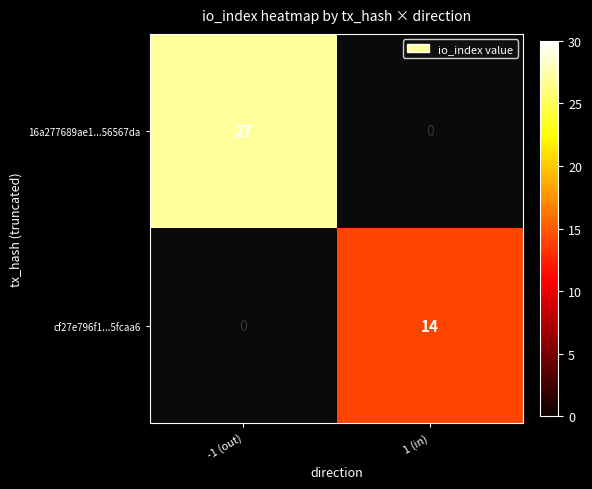

Is it true that 16a277689ae1...56567da equals 27 at -1 (out)?

True